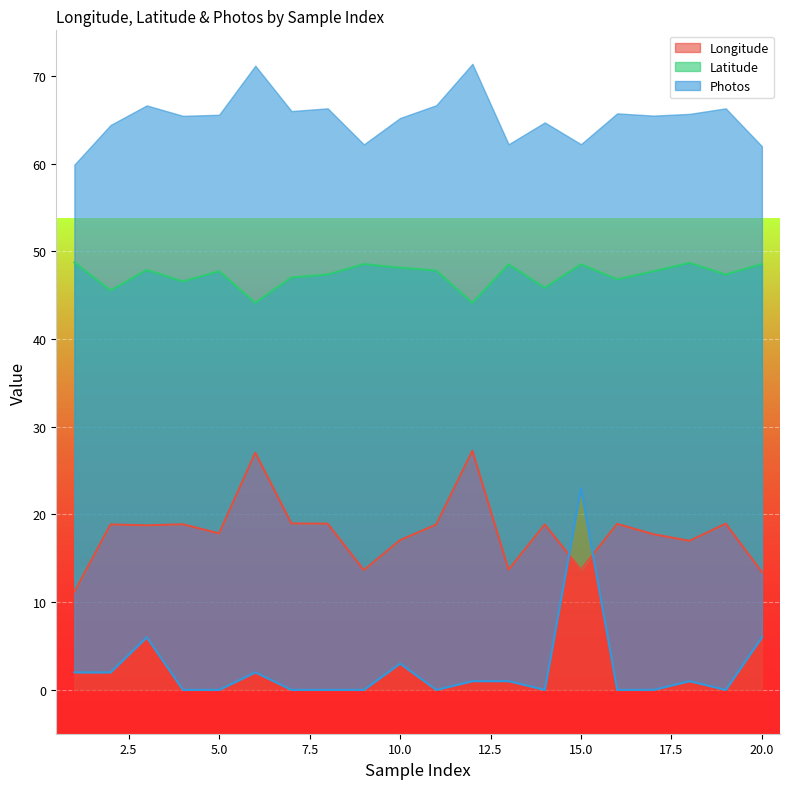

What is the approximate value of Latitude at 12?

44.1